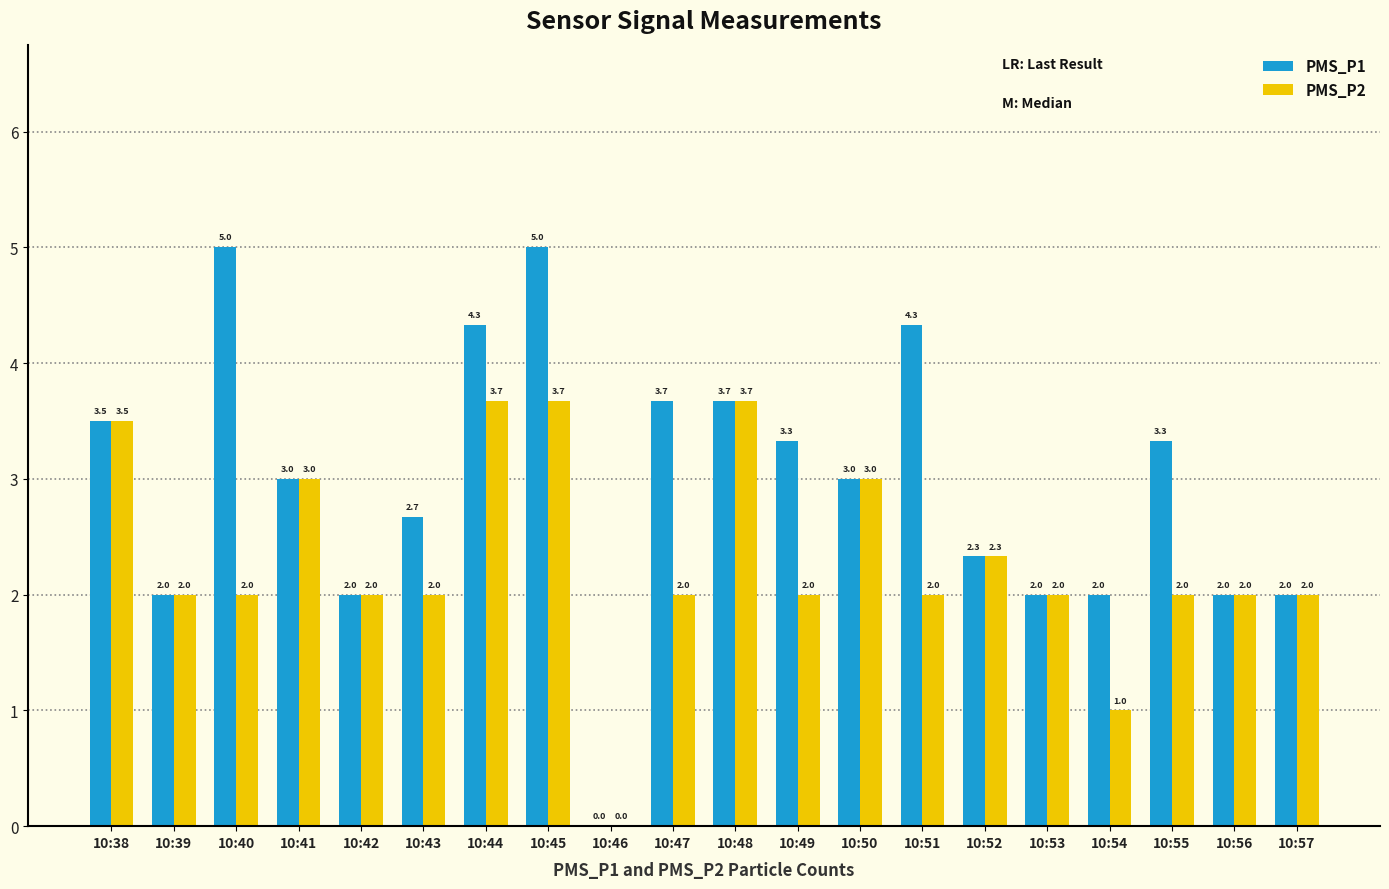

What is the maximum value for PMS_P2?

3.7